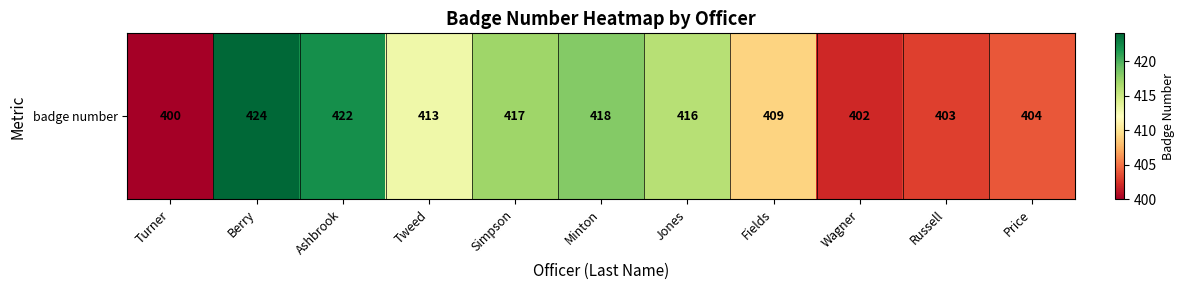

The chart shows a value of 418 at Minton. True or false?

True